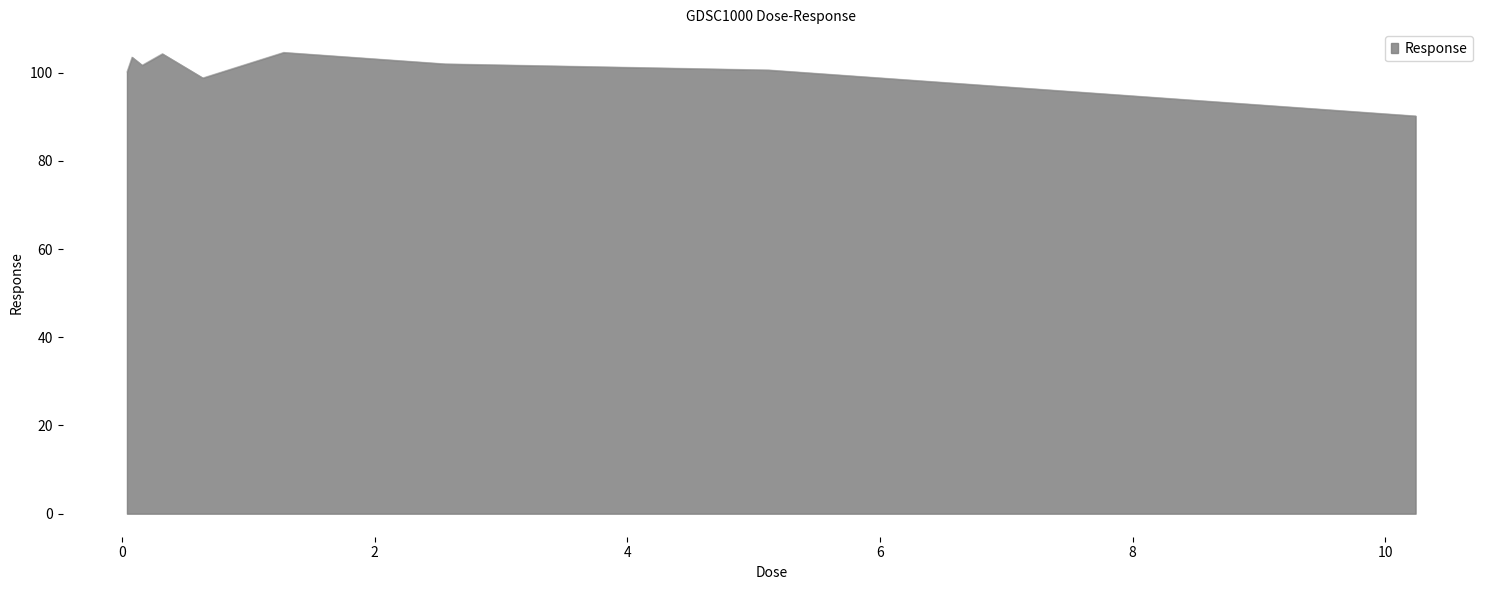

What is the smallest value displayed?

90.2